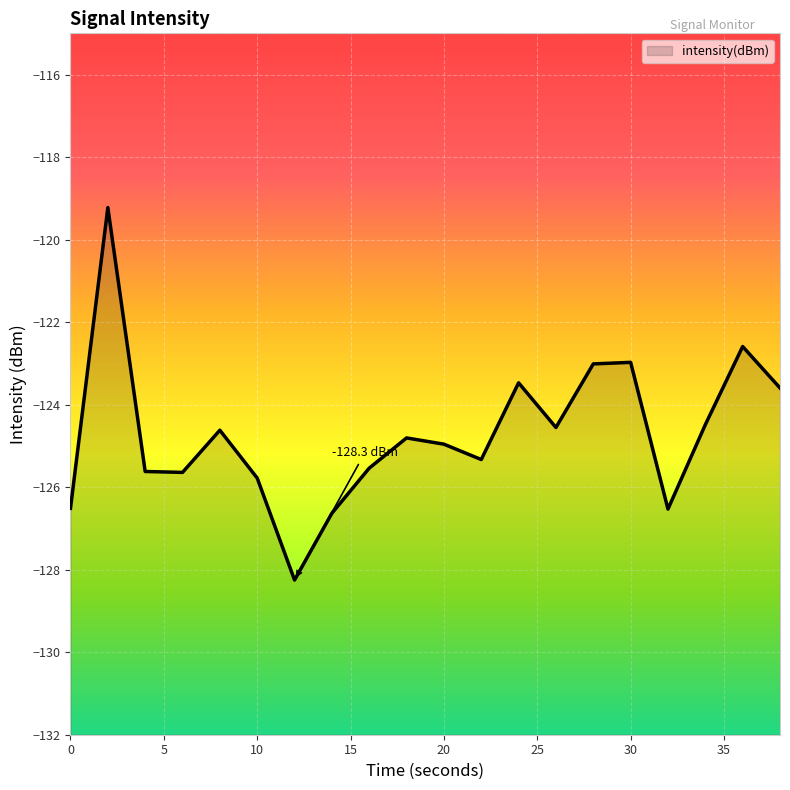

At which category does the data reach its first local peak?

2